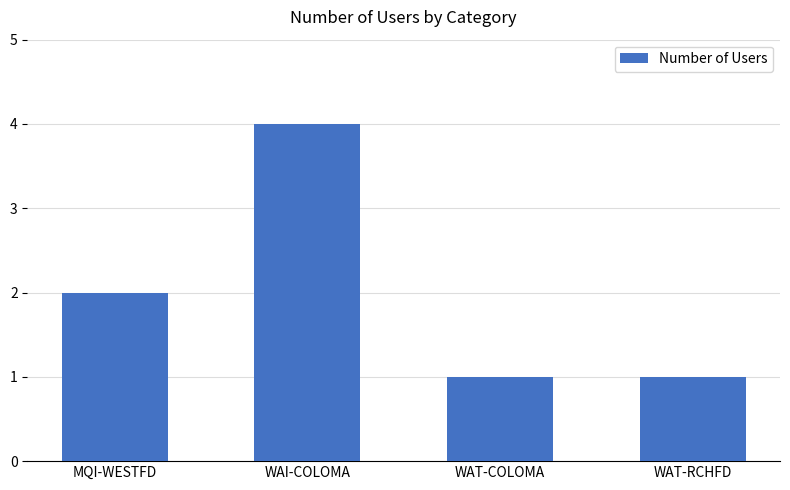

Reading left to right, extract all data points from this chart.

MQI-WESTFD=2	WAI-COLOMA=4	WAT-COLOMA=1	WAT-RCHFD=1